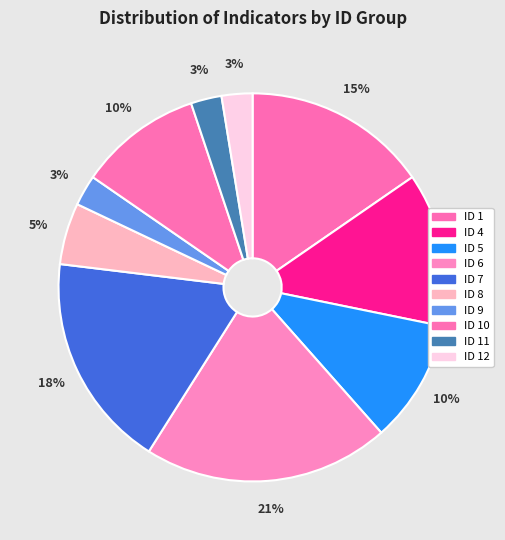

To the nearest percent, what portion does ID 12 represent?

3%